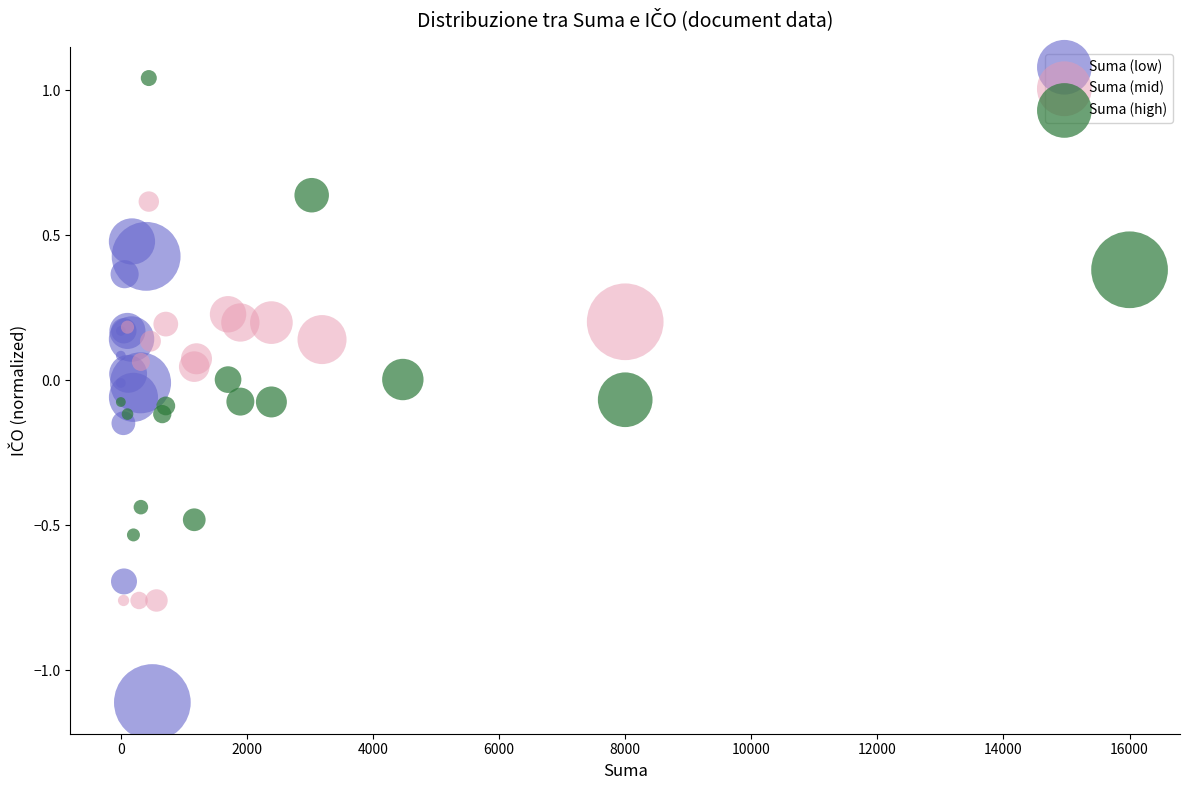

What are all the series names shown in the legend?

Suma (low), Suma (mid), Suma (high)